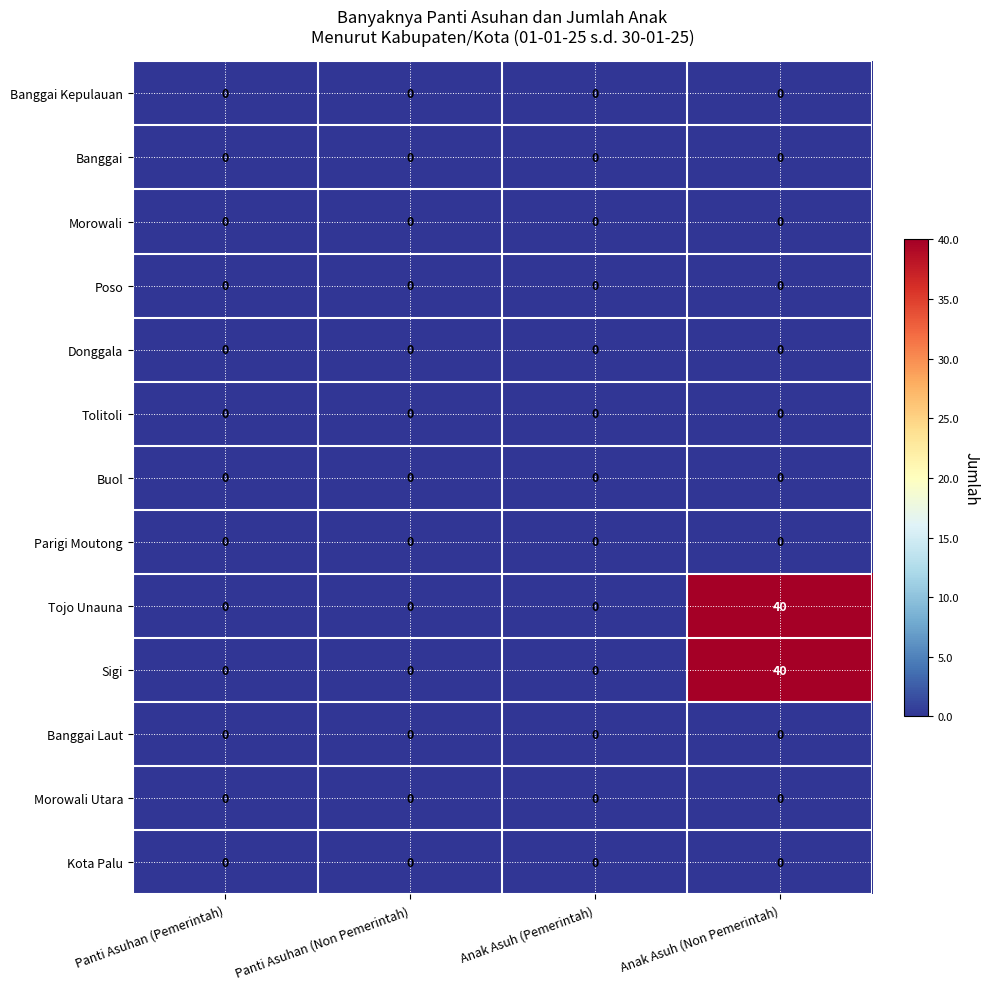

At how many categories does at least one series exceed 38?

1